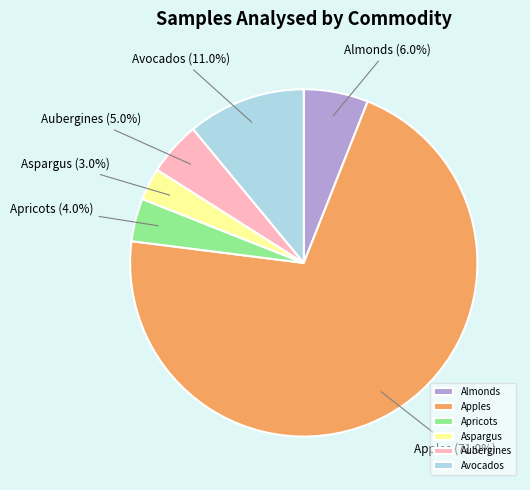

To the nearest percent, what is the average slice percentage?

17%